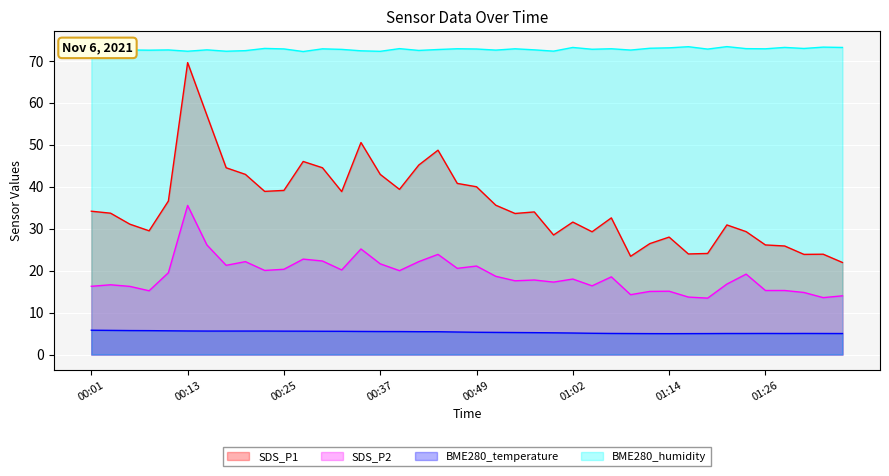

What is the value of the SDS_P2 point at the 9th from the left?

22.1